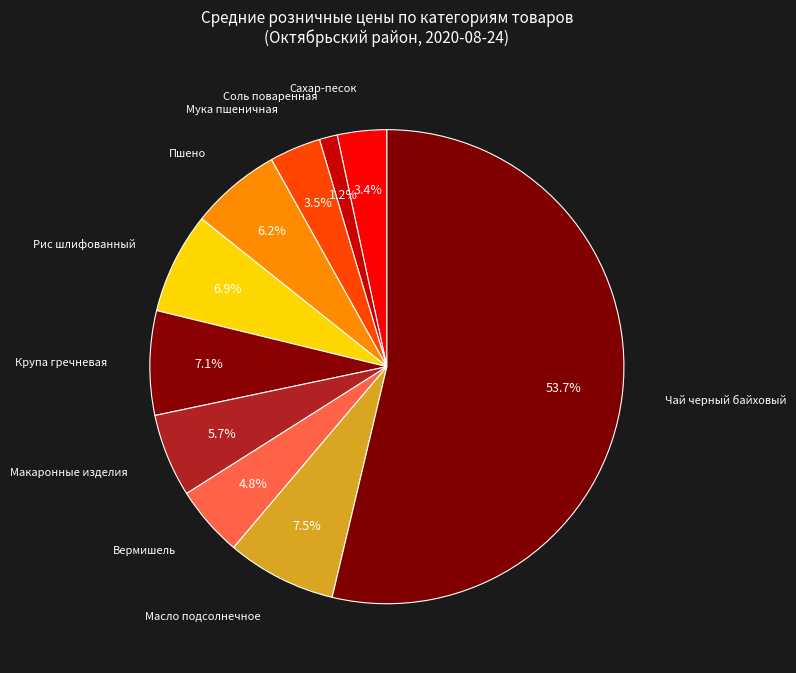

How many slices are in this pie chart?

10